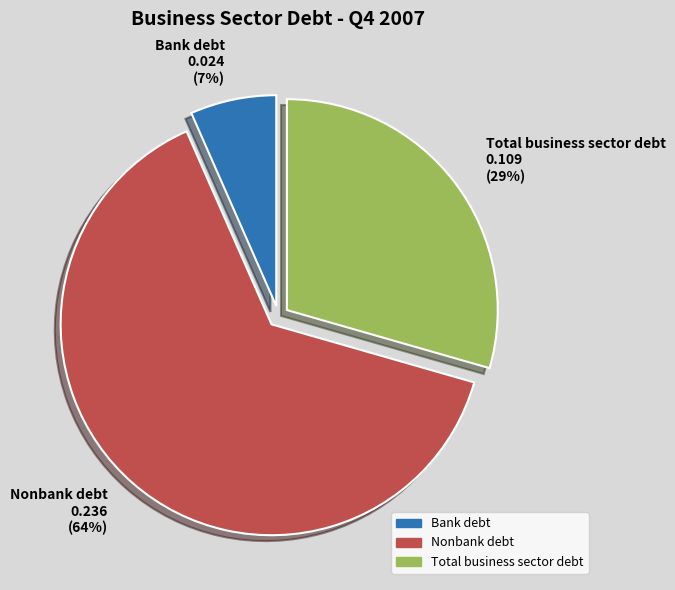

Do Total business sector debt 0.109 (29%) and Nonbank debt 0.236 (64%) together represent more than half of the pie?

Yes